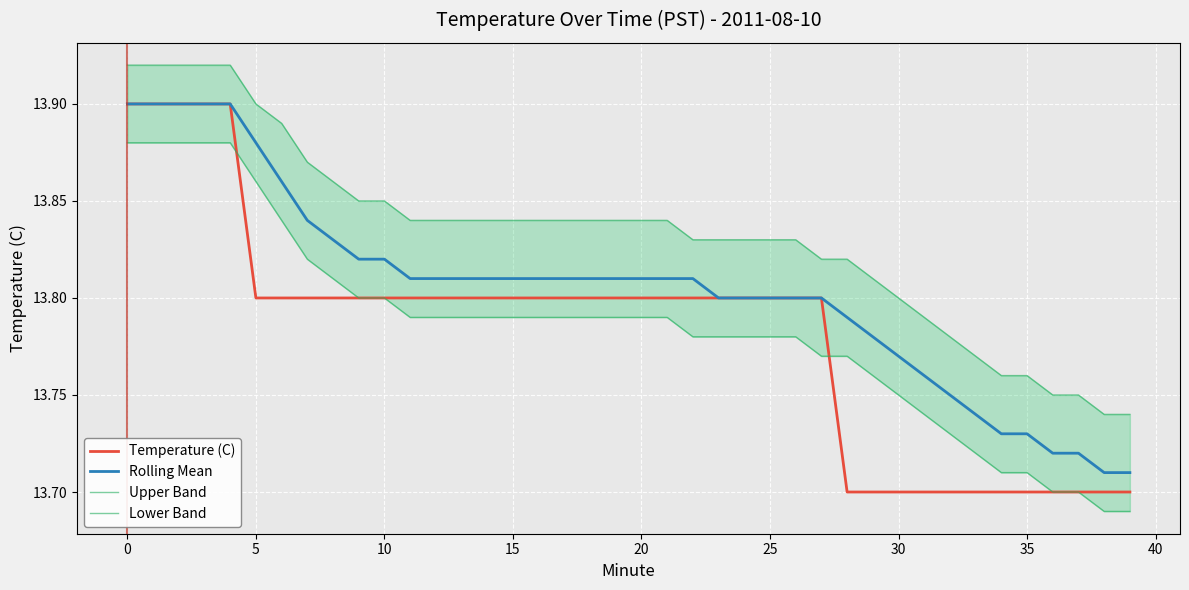

At which label is Lower Band closest to 13?

38